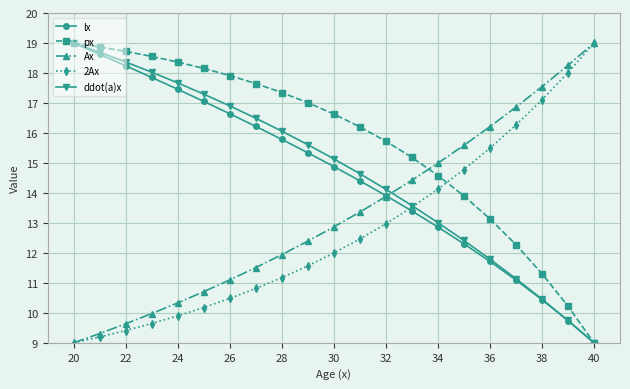

Which series has the largest total across all categories?

px